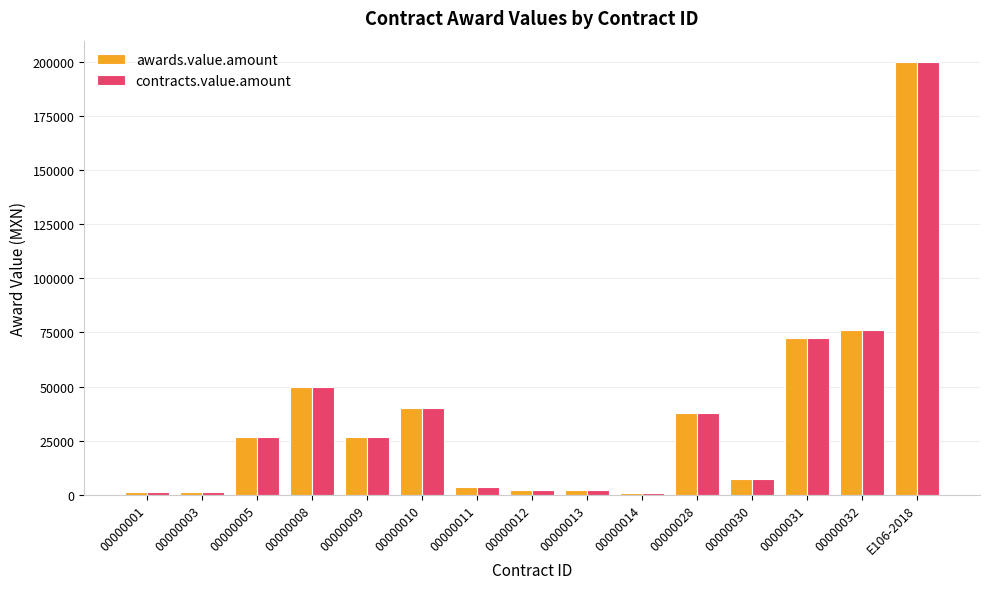

Which label corresponds to the largest value in the chart?

E106-2018